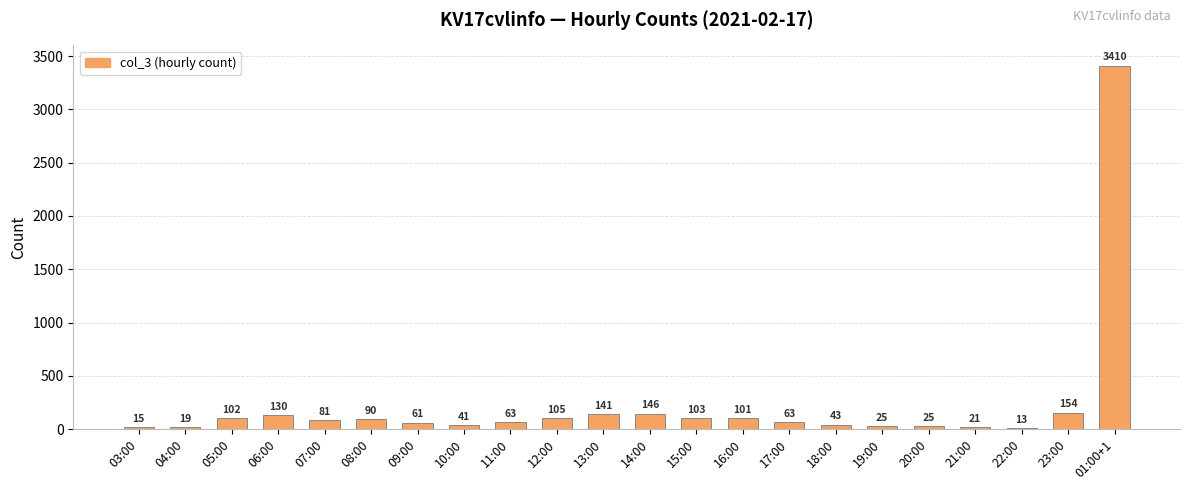

At which label does the data first exceed 81?

05:00